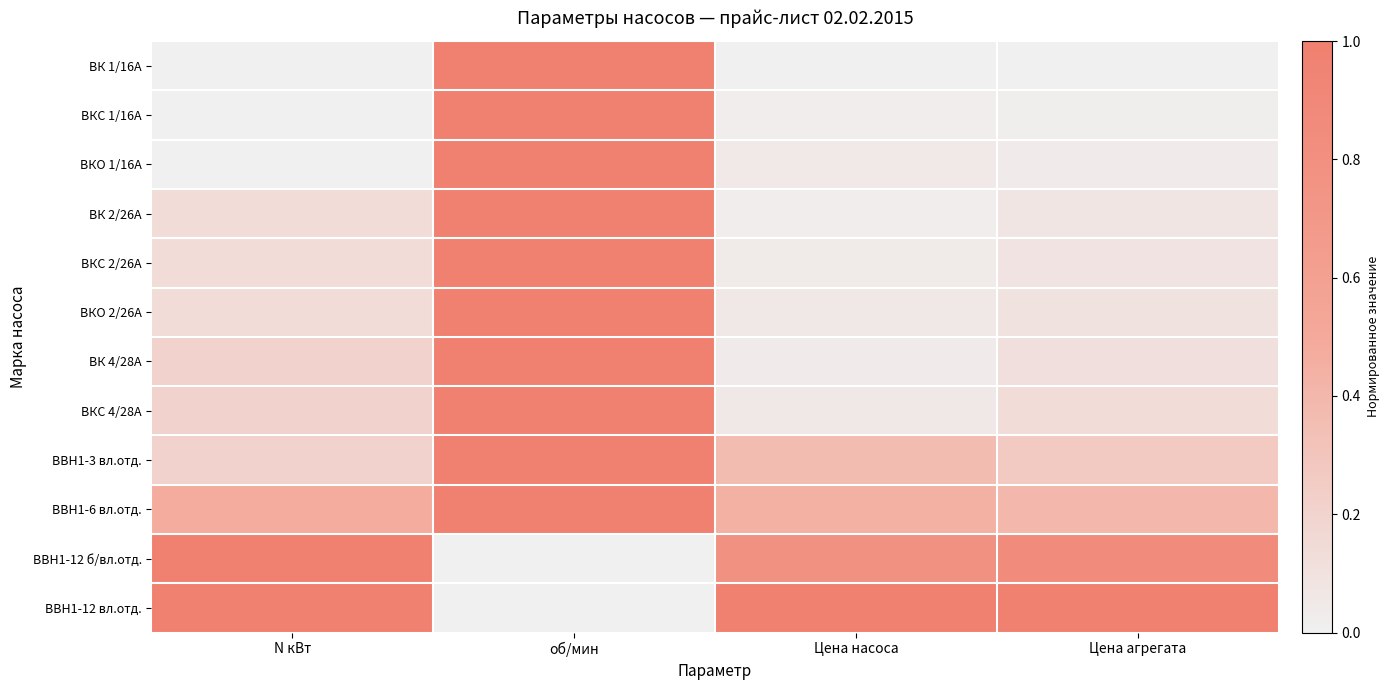

At Цена насоса, list the series in order from smallest to largest.

ВК 1/16А, ВК 2/26А, ВКС 1/16А, ВК 4/28А, ВКС 2/26А, ВКО 1/16А, ВКС 4/28А, ВКО 2/26А, ВВН1-3 вл.отд., ВВН1-6 вл.отд., ВВН1-12 б/вл.отд., ВВН1-12 вл.отд.